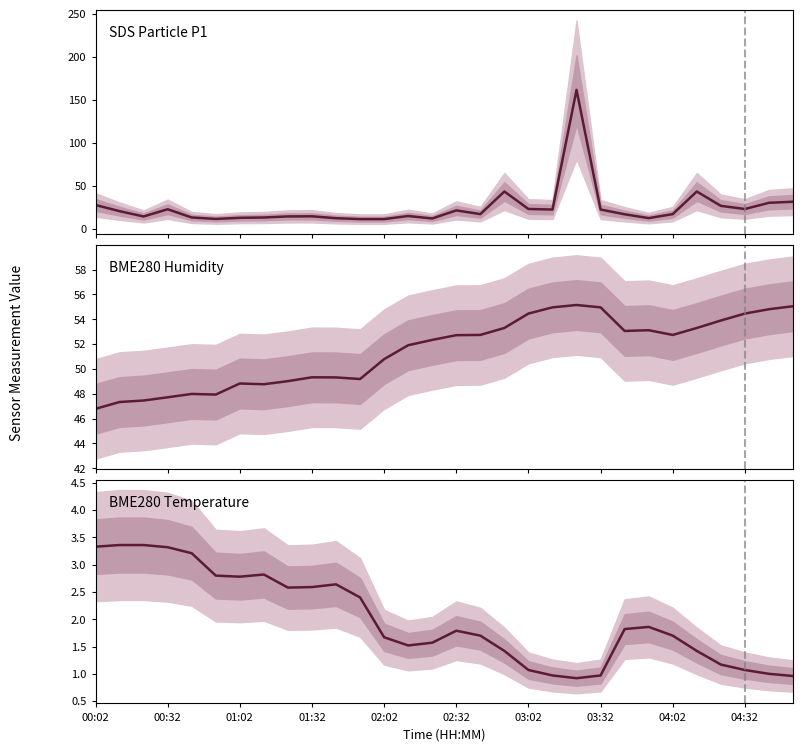

At 00:32, list the series in order from largest to smallest.

BME280 Humidity, SDS Particle P1, BME280 Temperature